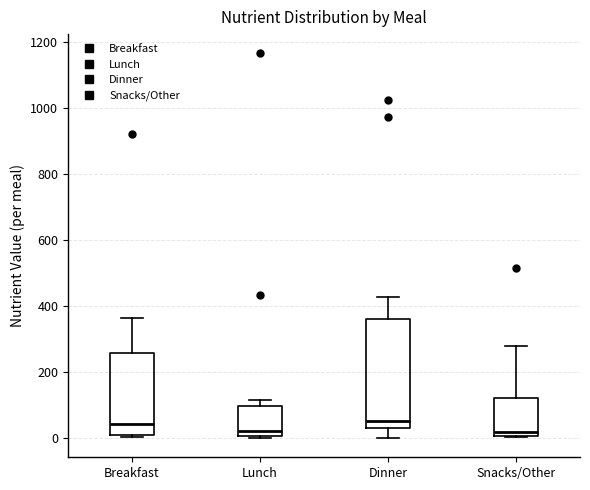

Where is the upper edge of the box for Breakfast on the y-axis? The values are not printed on the chart, so give them approximately, as read against the axis.

260